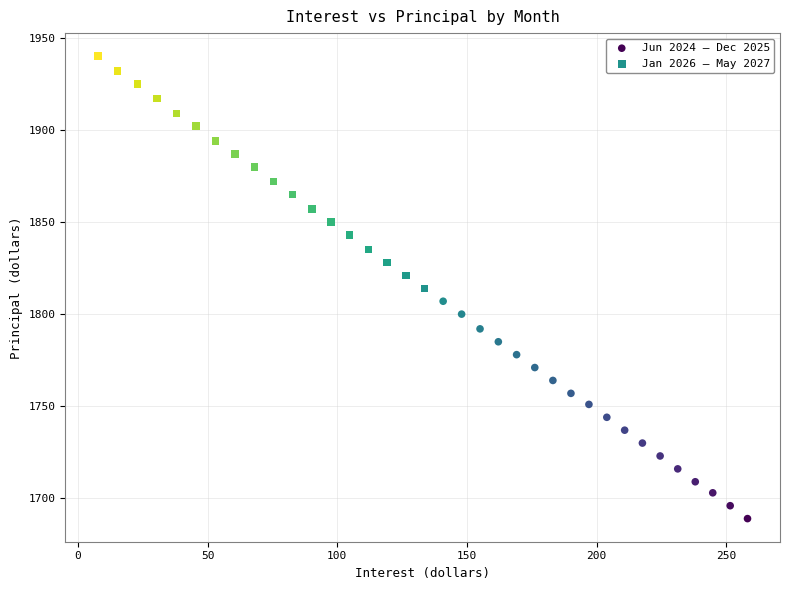

Which series reaches the maximum Y coordinate?

Jan 2026 – May 2027